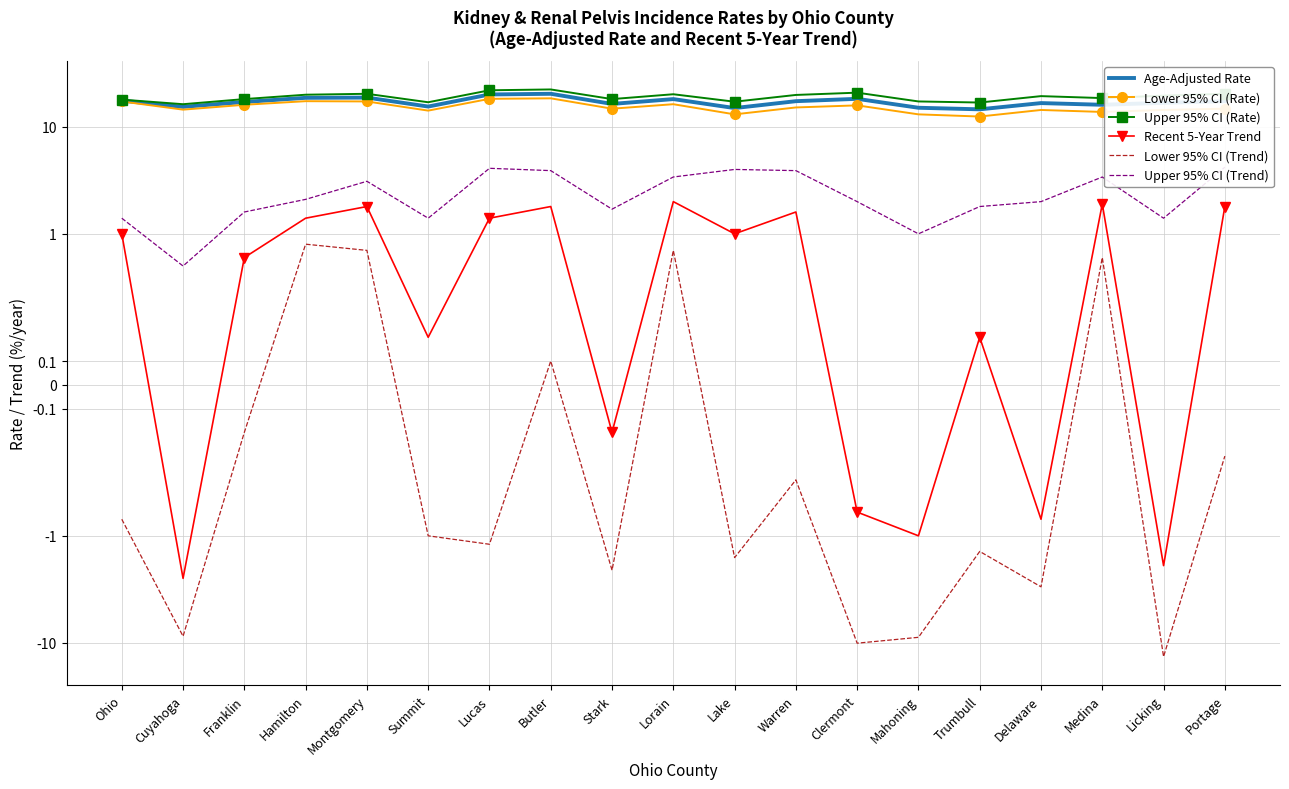

What position from the left is Clermont?

13